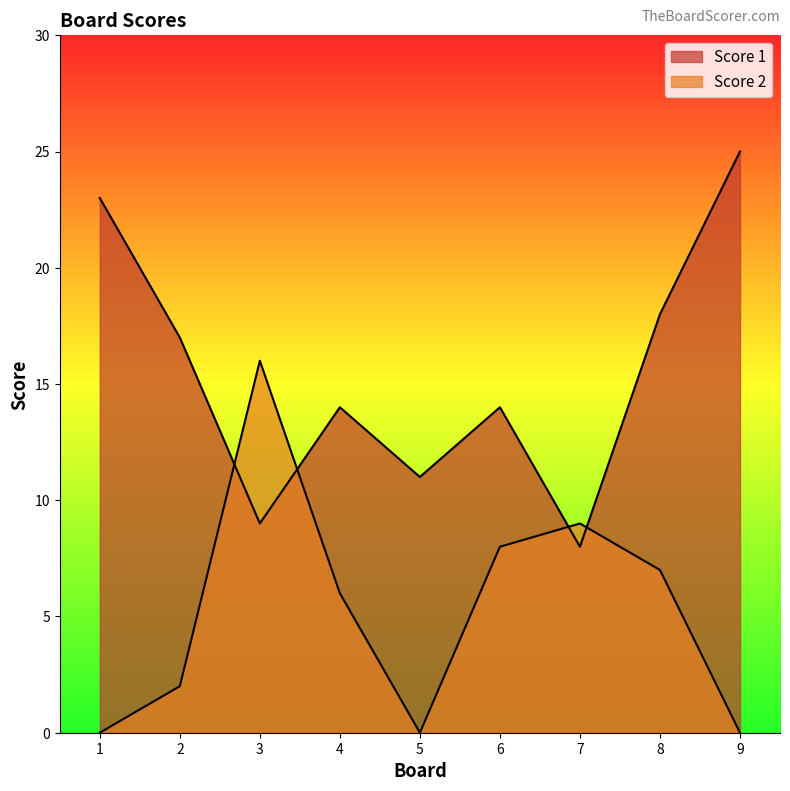

Which series changed the most between 1 and 2?

Score 1